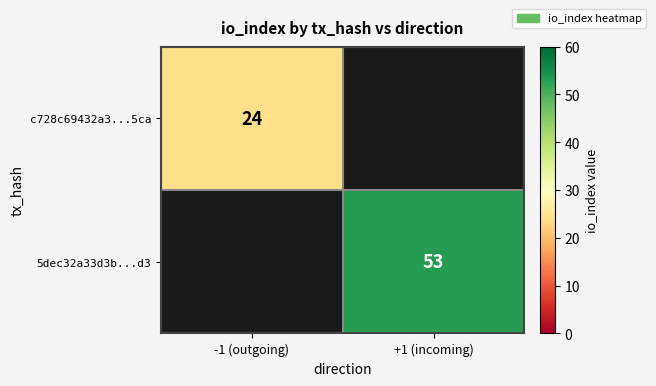

At which category is the sum across all series the highest?

+1 (incoming)